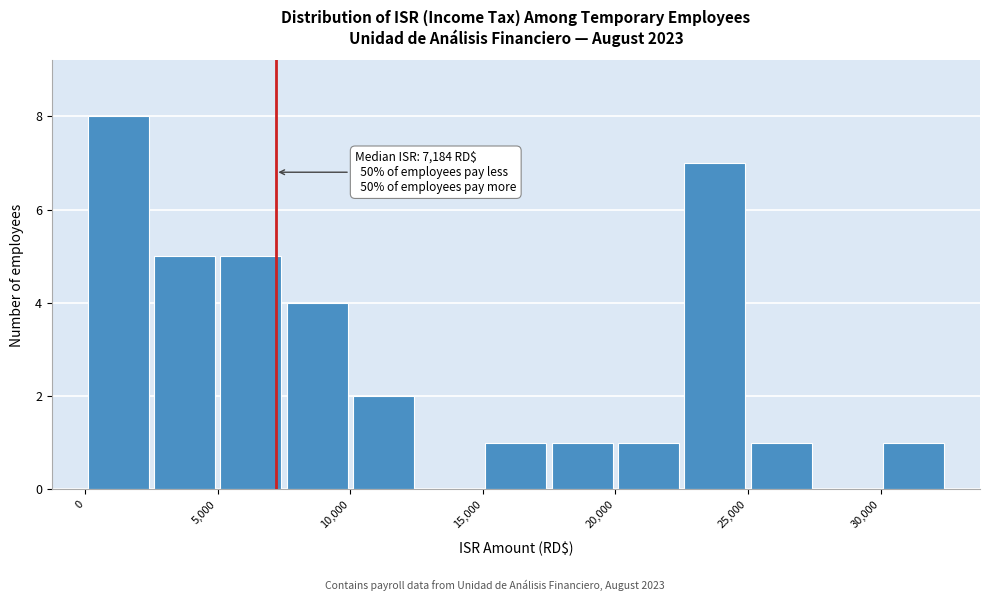

Over which range of the x-axis is the bar tallest?

0 to 2500